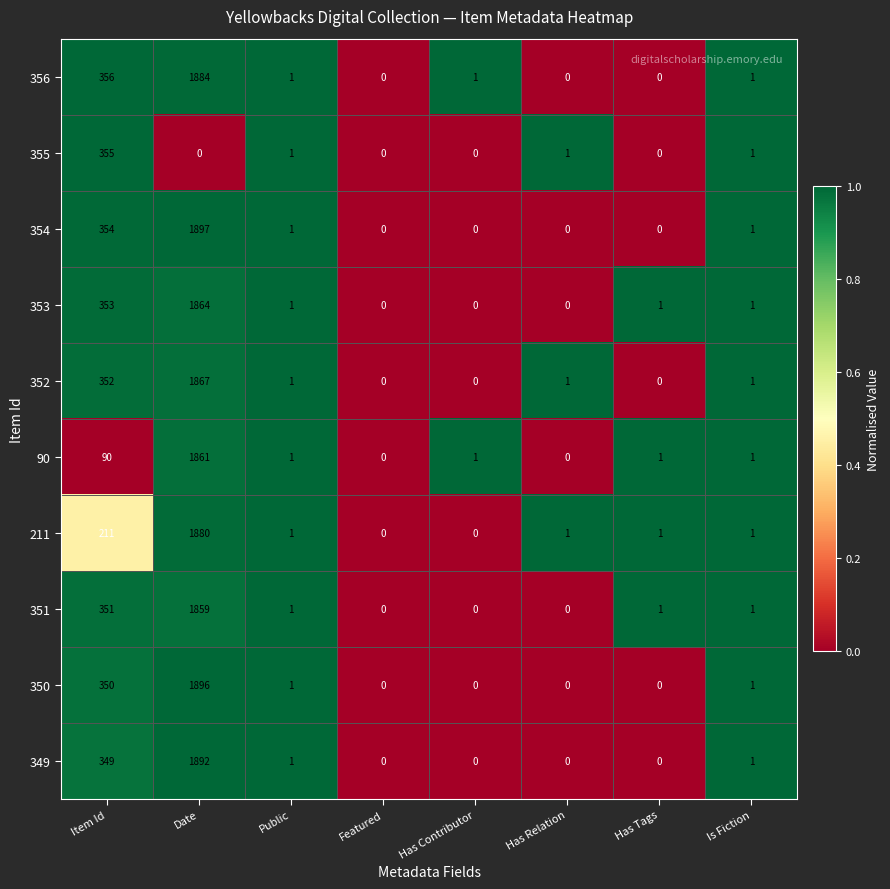

Rank the series at Item Id from highest to lowest value.

356, 355, 354, 353, 352, 351, 350, 349, 211, 90